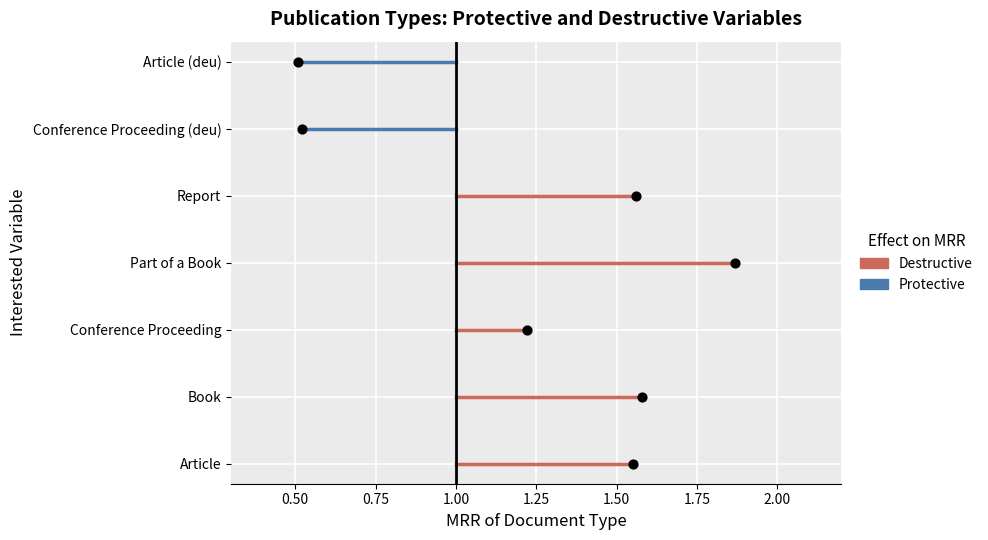

Is the value of Destructive at 0.25 greater than the value of Protective at 0.50?

No